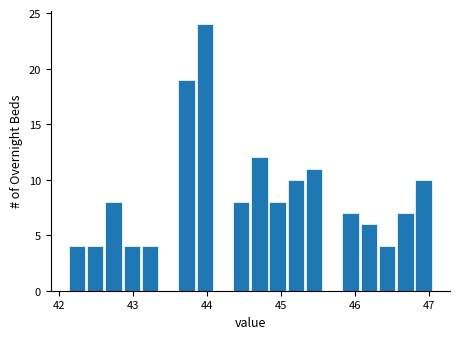

Around what value on the x-axis is the tallest bar? Give the approximate position of its centre, as read against the axis.

44.0